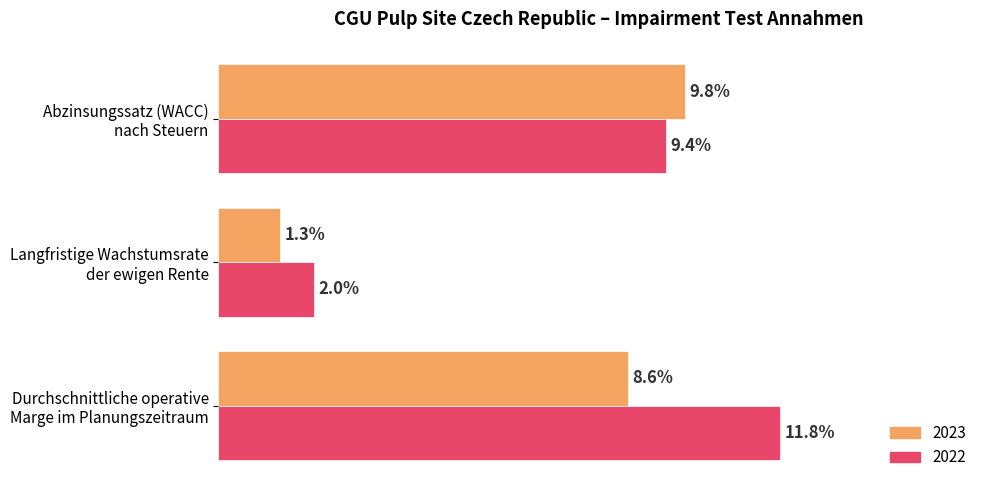

What are all the series names shown in the legend?

2023, 2022